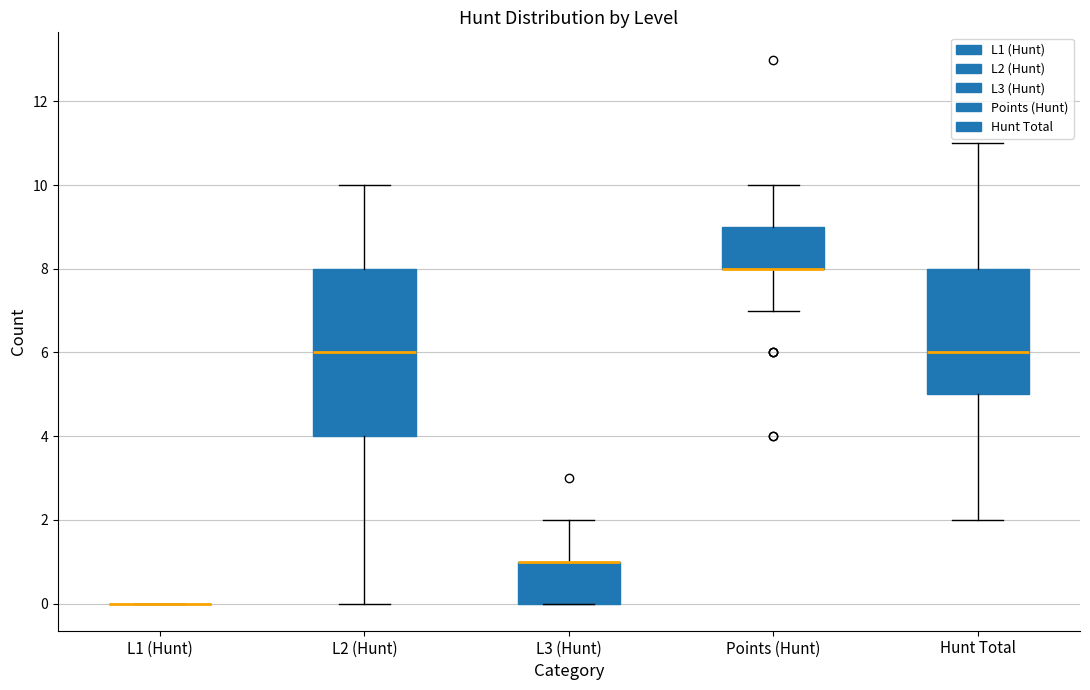

Reading left to right, transcribe this box plot: for each box, give where its median line is, the range the box spans, and where its two whiskers end, as read against the y-axis. The values are not printed on the chart, so give them approximately, as read against the axis.

L1 (Hunt): box collapsed to a line at 0, whiskers 0 to 0
L2 (Hunt): median 6, box 4 to 8, whiskers 0 to 10
L3 (Hunt): median 1 (drawn on the box's upper edge), box 0 to 1, whiskers 0 to 2
Points (Hunt): median 8 (drawn on the box's lower edge), box 8 to 9, whiskers 7 to 10
Hunt Total: median 6, box 5 to 8, whiskers 2 to 11